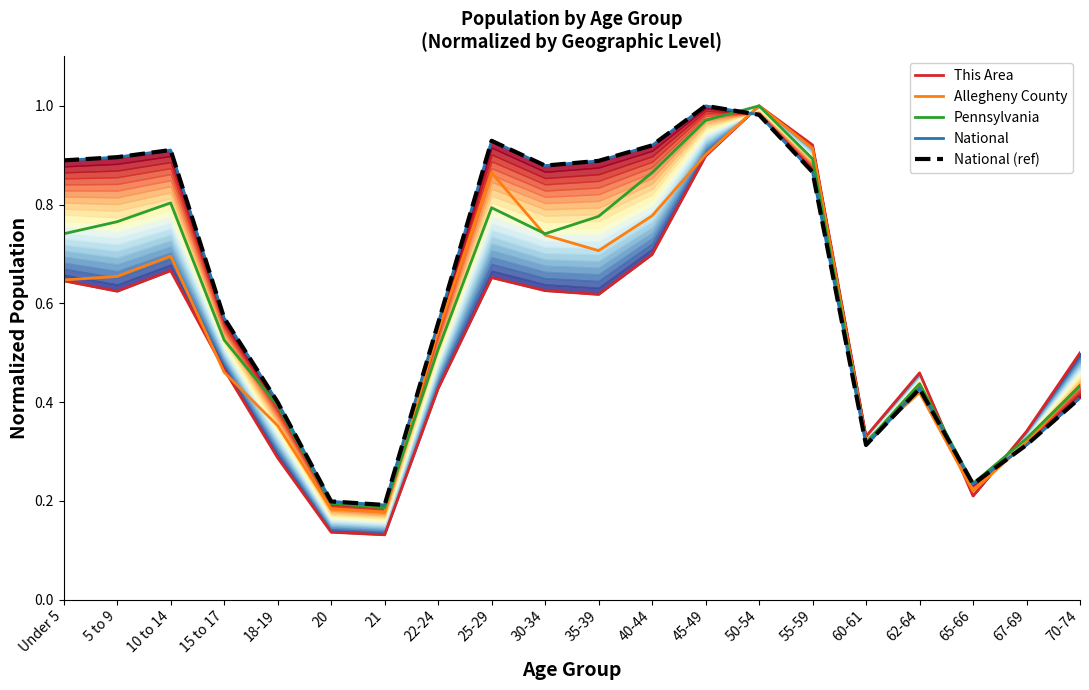

What position from the left is 60-61?

16